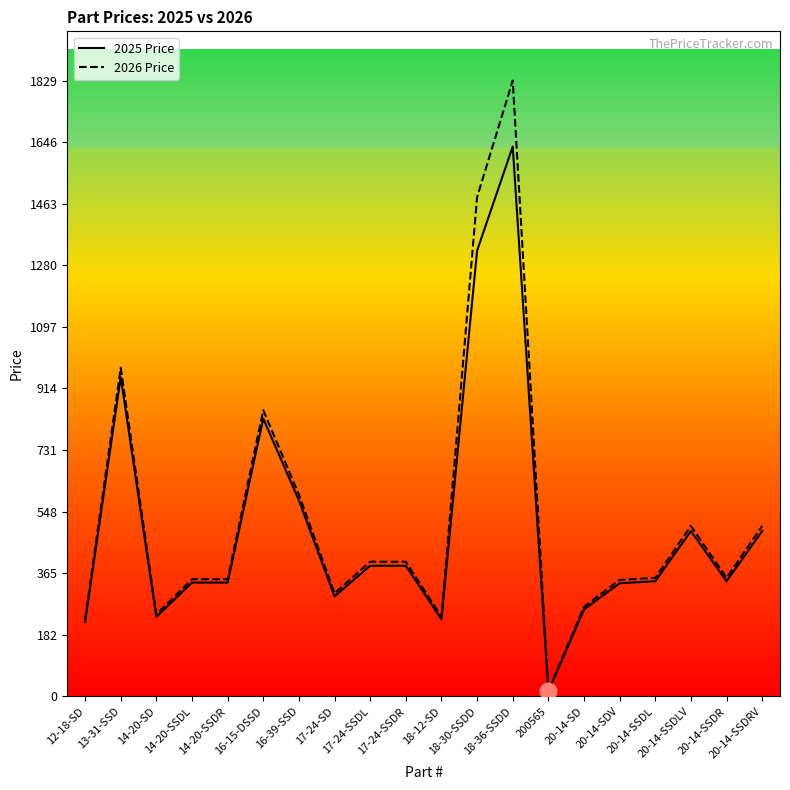

How many interior local valleys does the 2026 Price series have?

5